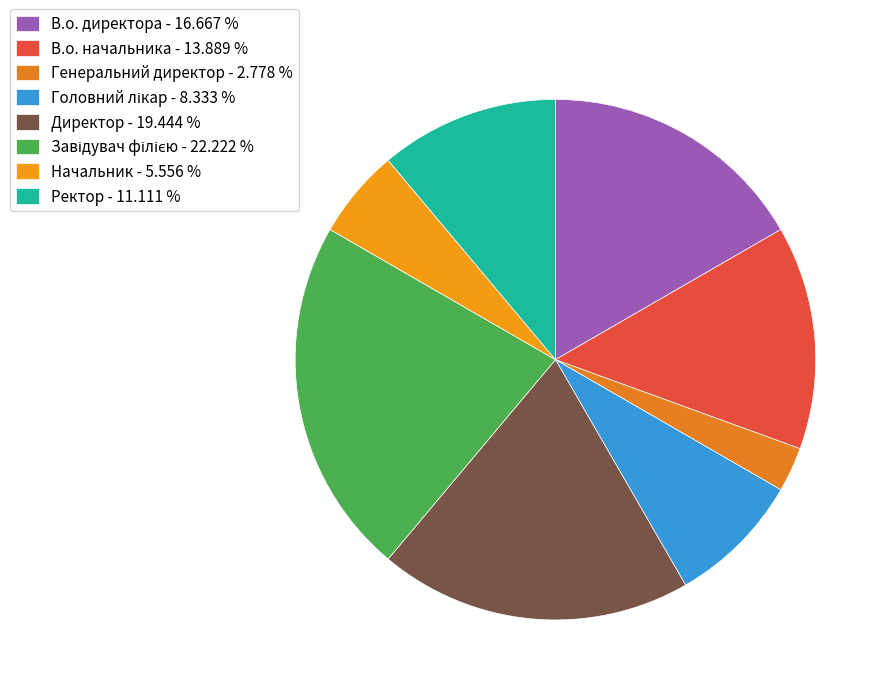

How many segments does this pie chart have?

8